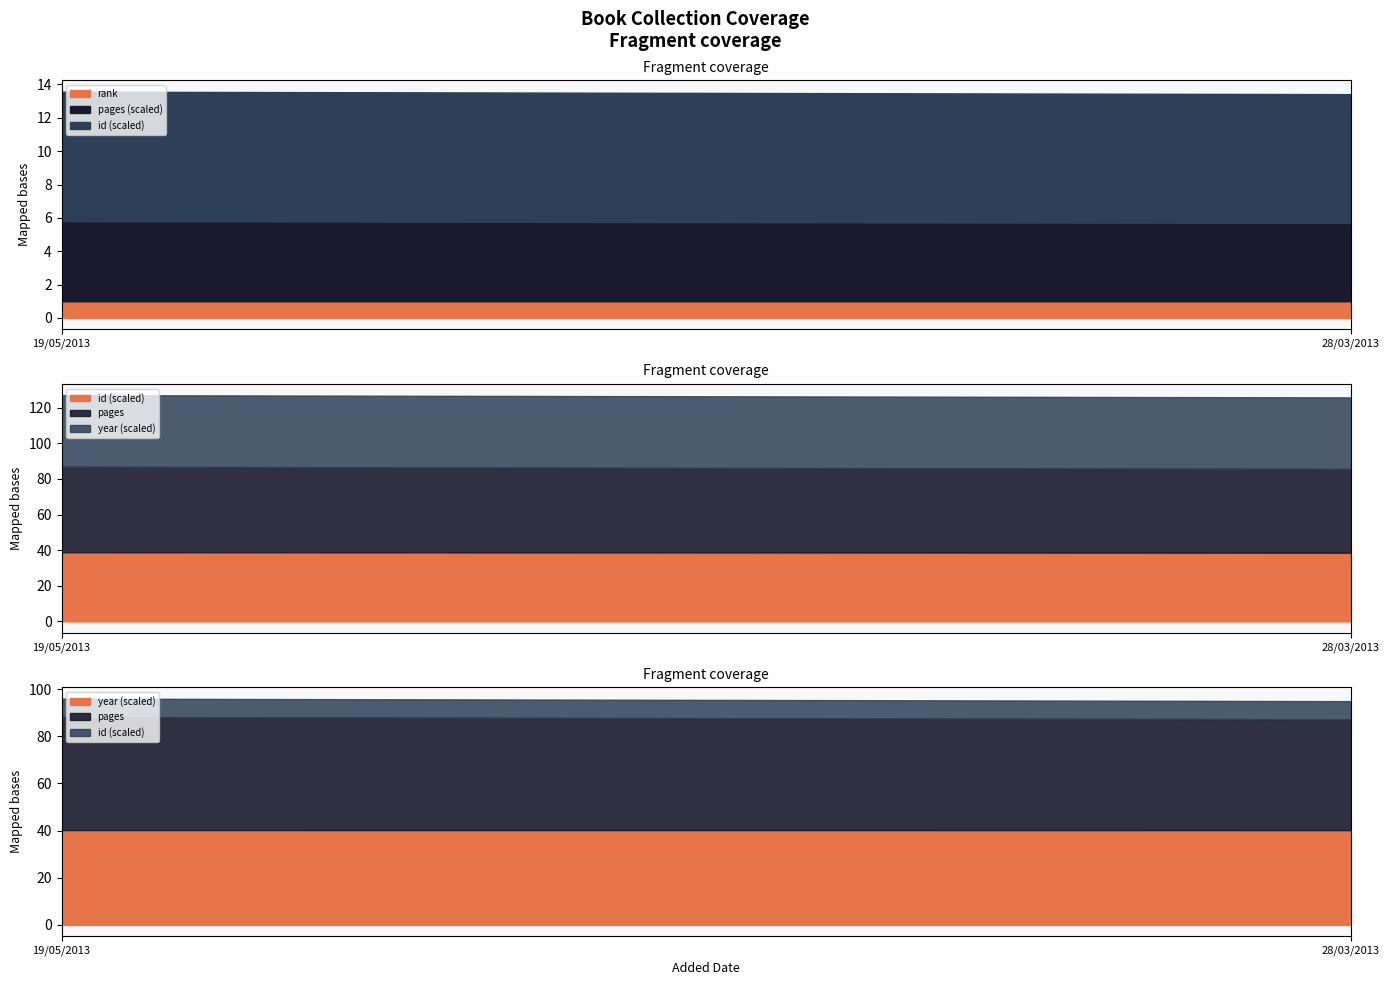

Is it true that year equals 1070 at 19/05/2013?

False